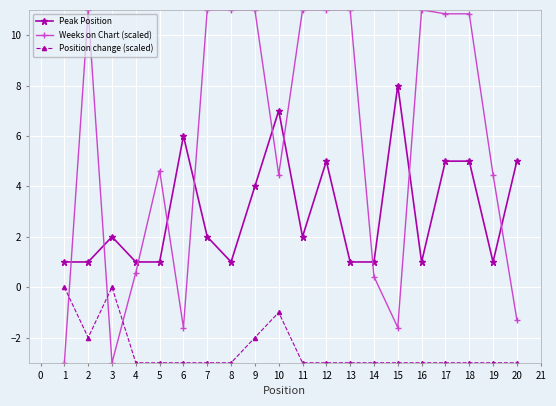

At which label does Peak Position reach its peak?

15